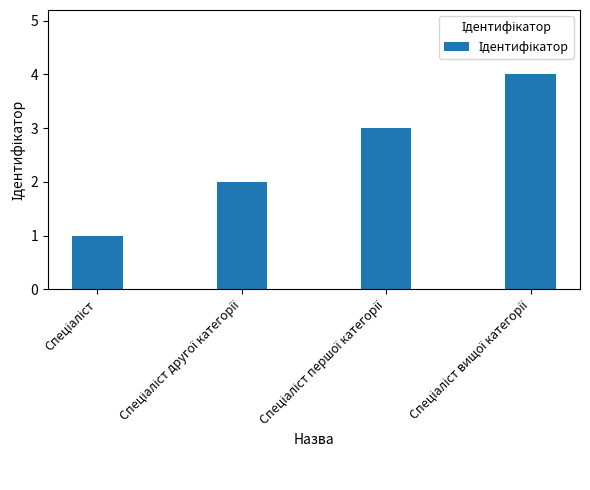

What is the difference between the maximum and minimum values?

3